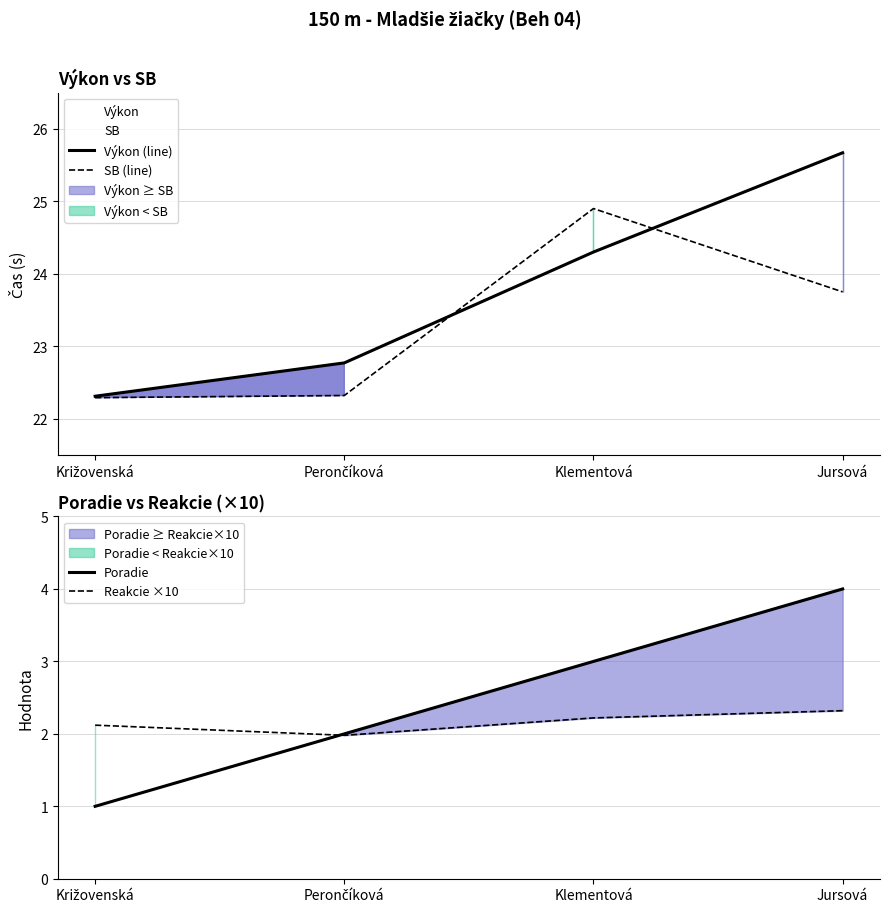

List the series in order of their peak value, highest first.

Výkon (line), SB (line), Poradie, Reakcie ×10